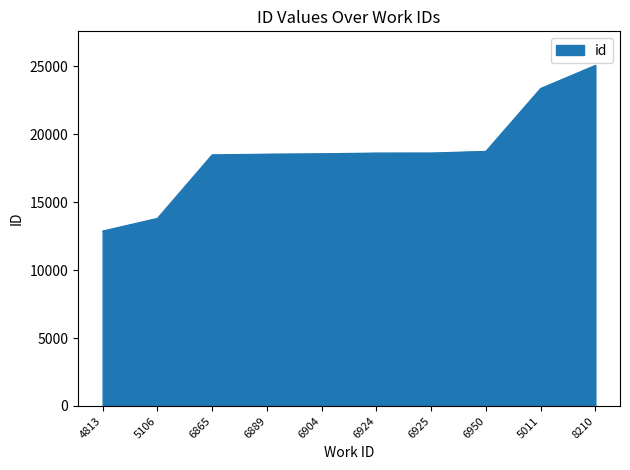

What is the difference between the maximum and minimum values?

12186